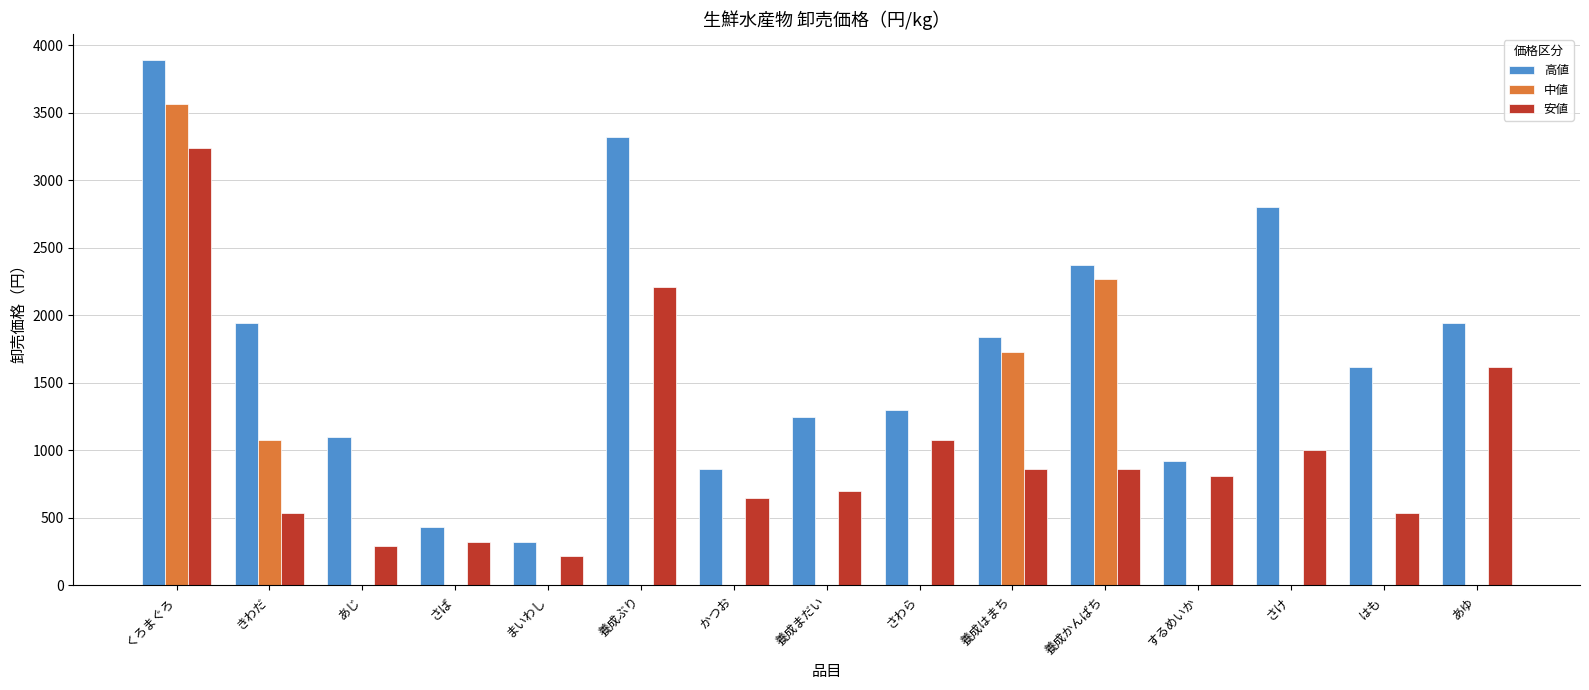

Are the bars horizontal?

No